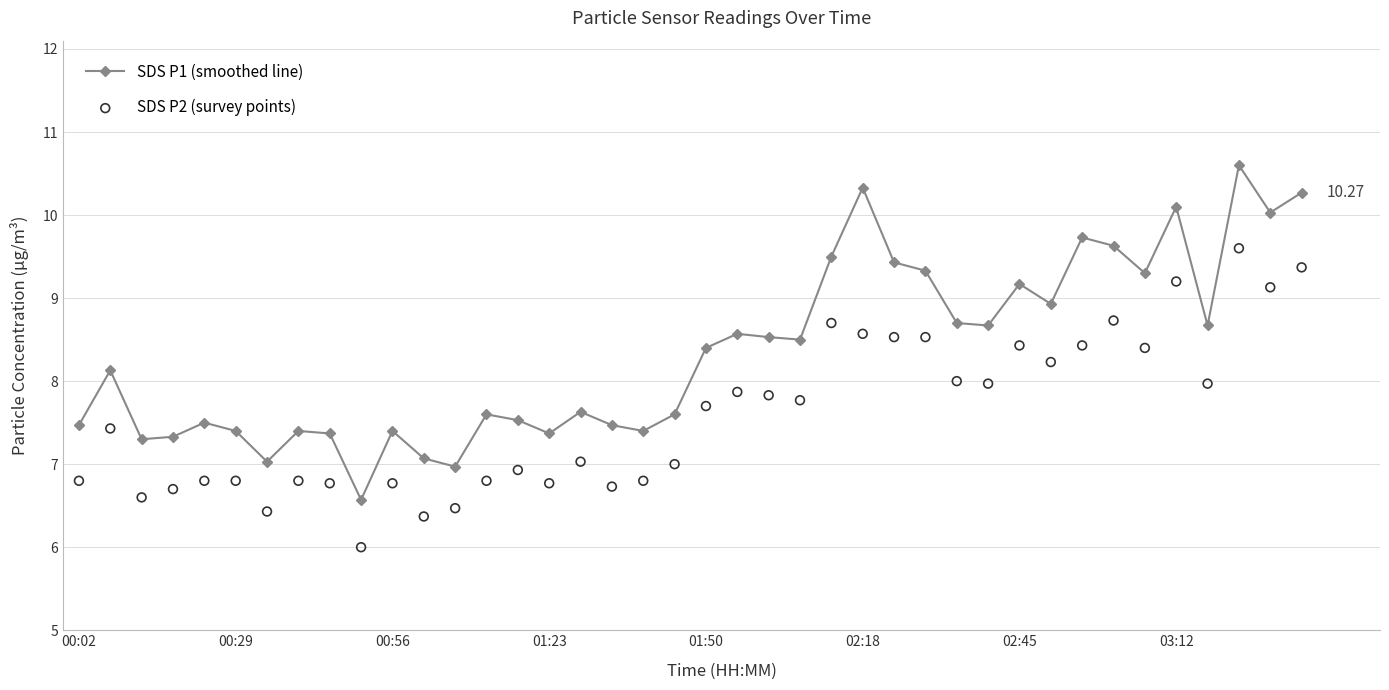

Which series reaches the maximum Y coordinate?

SDS P1 (smoothed line)